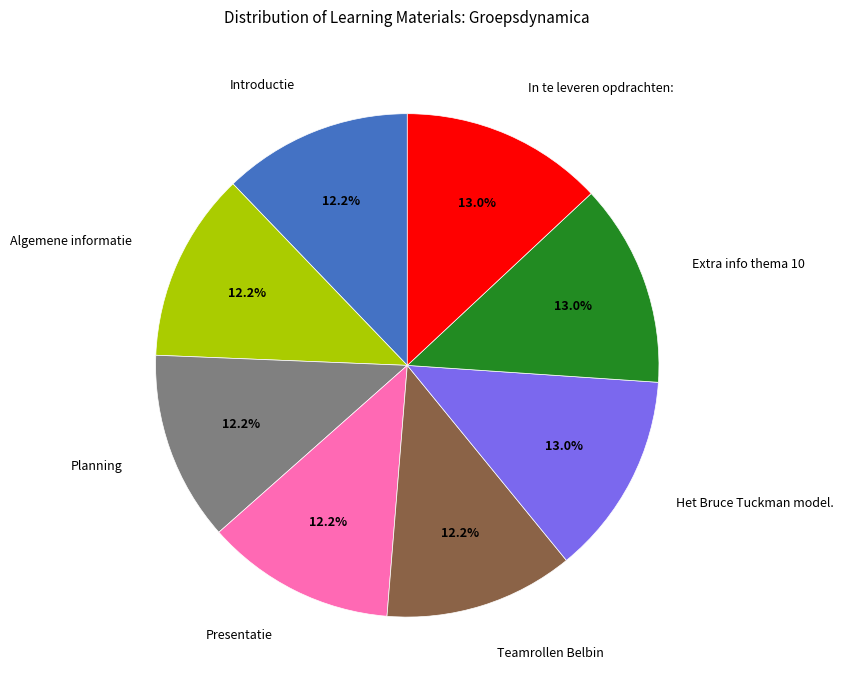

How many slices are in this pie chart?

8